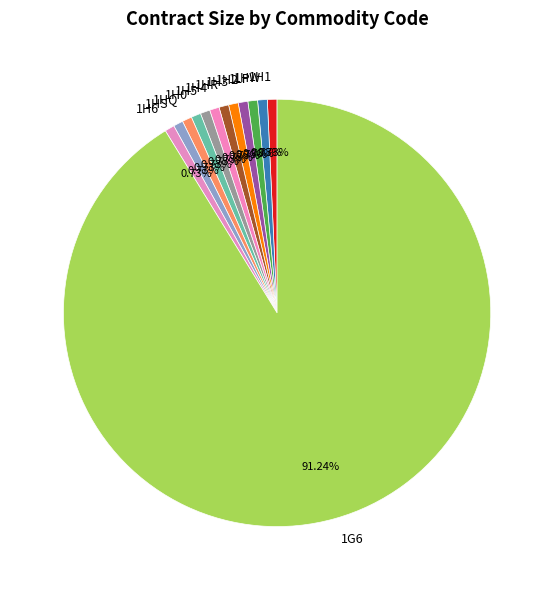

How many segments does this pie chart have?

13